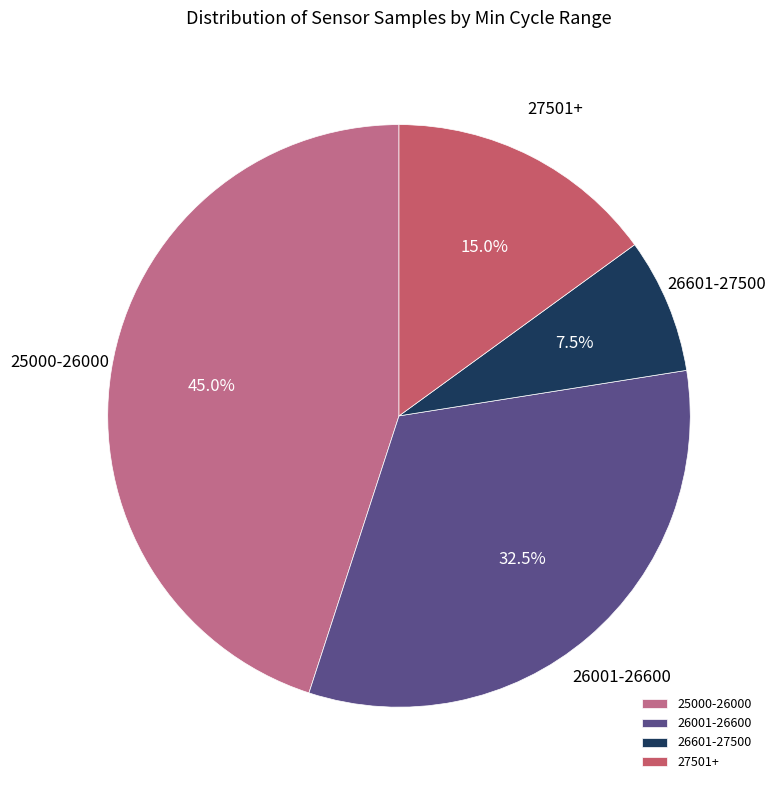

Which has a higher value, 26001-26600 or 26601-27500?

26001-26600